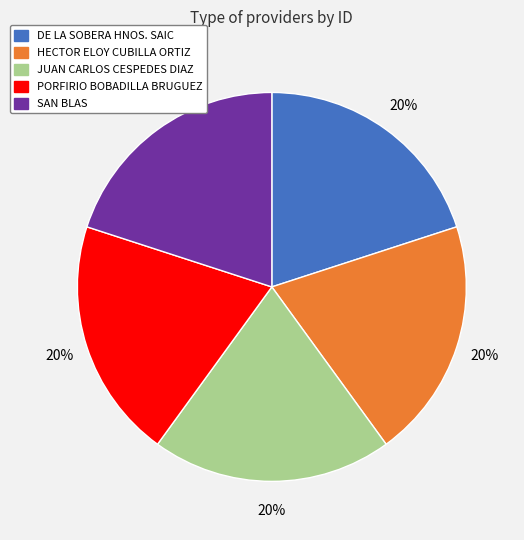

To the nearest percent, what portion does HECTOR ELOY CUBILLA ORTIZ represent?

20%